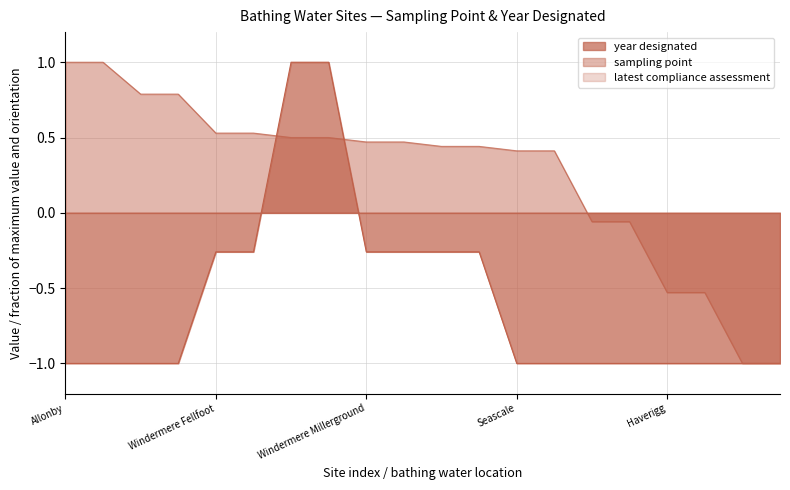

What is the spread (max minus min) of values at Windermere Millerground?

0.7